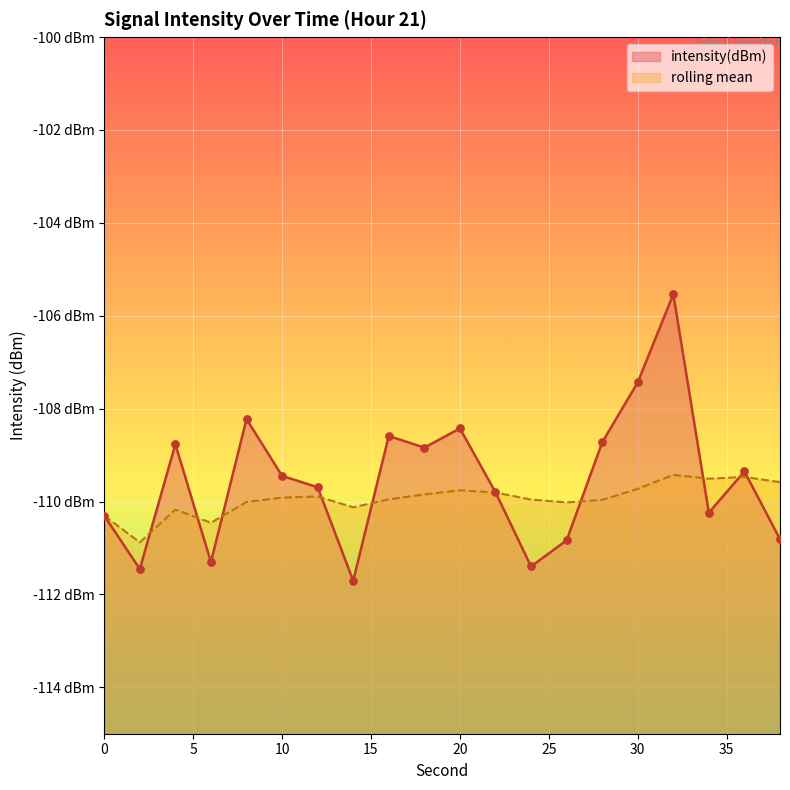

What is the total value across all series at 18?

-218.7